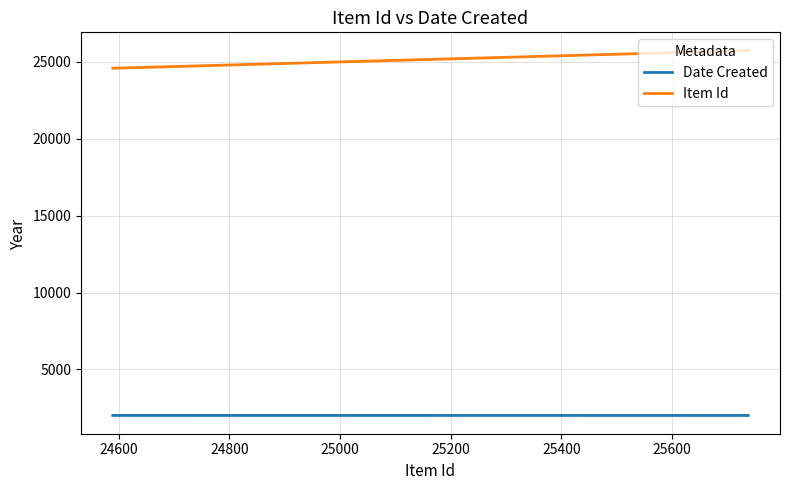

Is this an area chart (filled region under the line)?

No